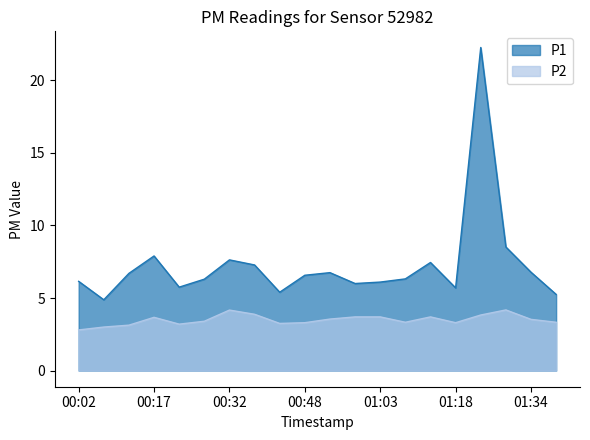

What are all the series names shown in the legend?

P1, P2